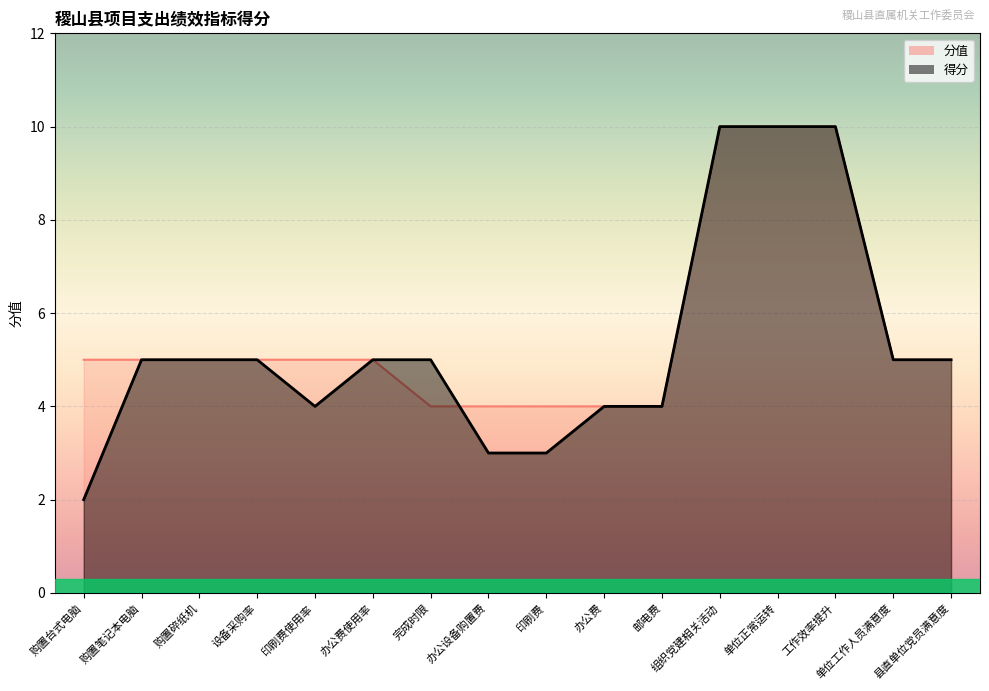

Is it true that 得分 equals 2 at 单位工作人员满意度?

False